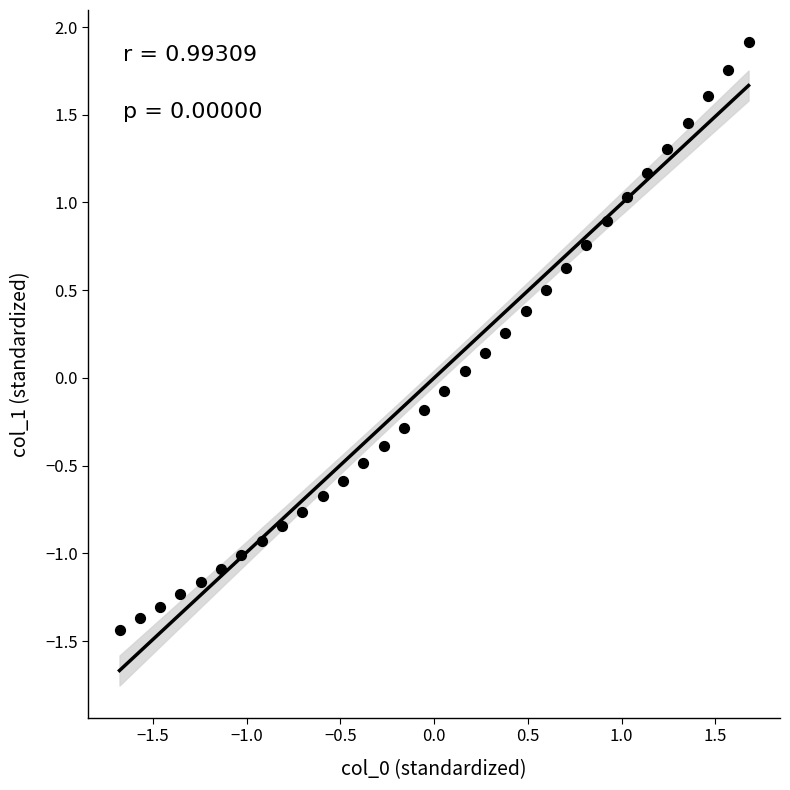

What is the range of Y values (max minus min)?

3.4